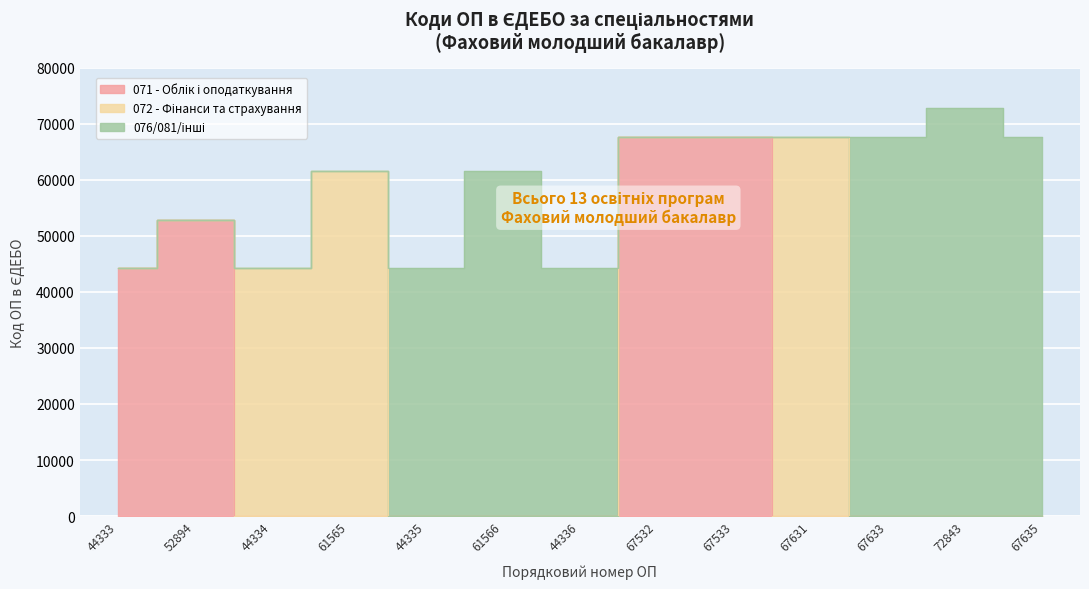

What is the spread (max minus min) of values at 52894?

52894